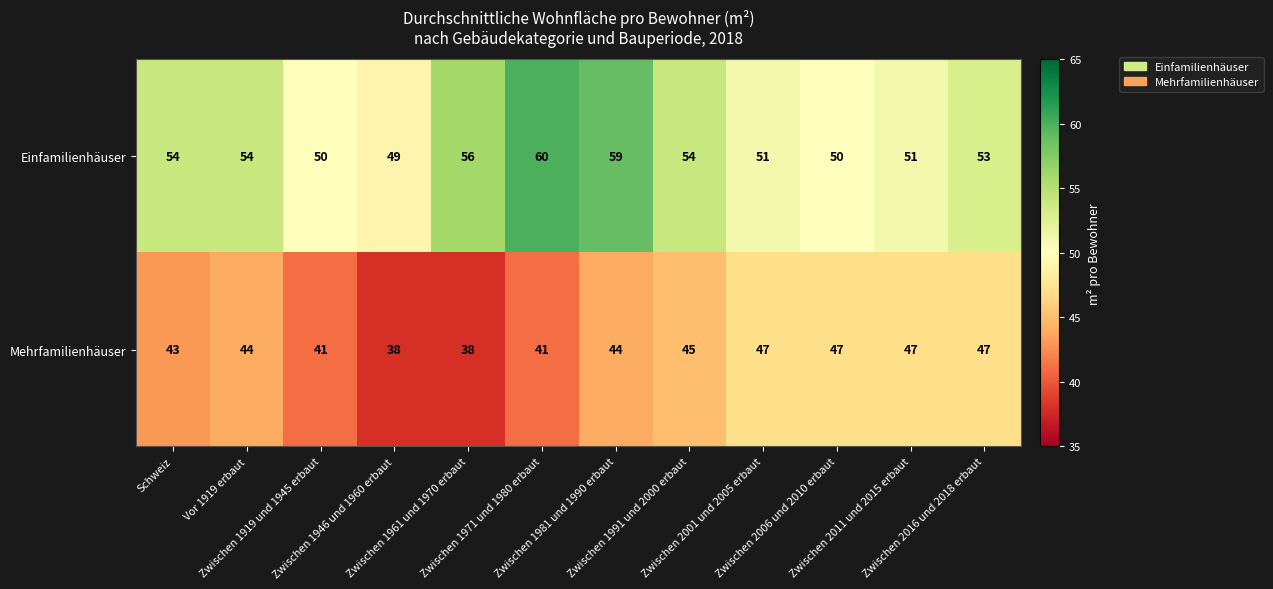

Which series changed the most between Vor 1919 erbaut and Zwischen 2006 und 2010 erbaut?

Einfamilienhäuser